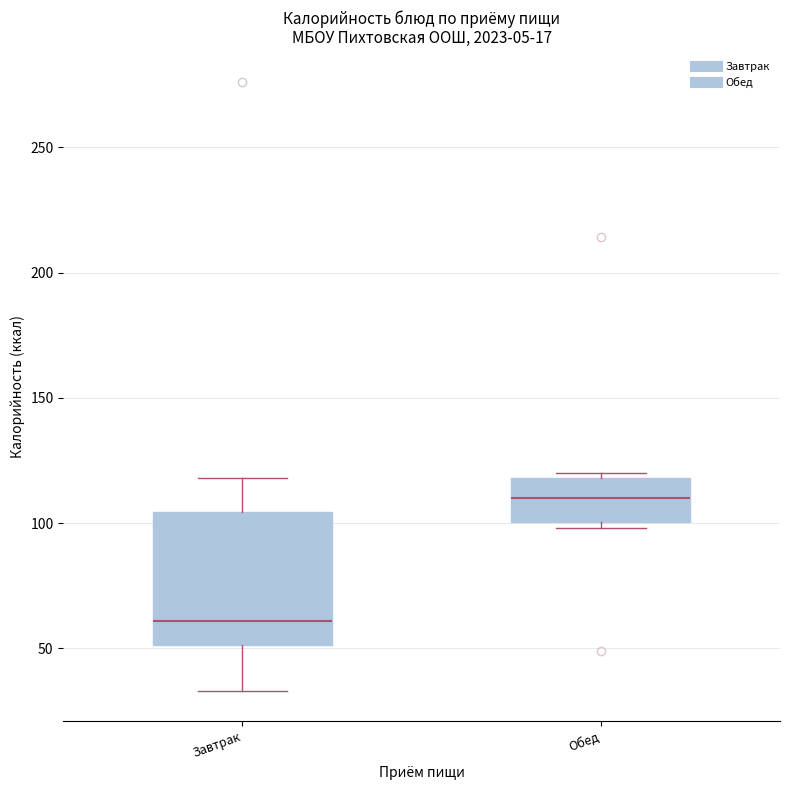

Reading left to right, transcribe this box plot: for each box, give where its median line is, the range the box spans, and where its two whiskers end, as read against the y-axis. The values are not printed on the chart, so give them approximately, as read against the axis.

Завтрак: median 60, box 50 to 105, whiskers 35 to 120
Обед: median 110, box 100 to 120, whiskers 100 (just below the box's lower edge) to 120 (just above the box's upper edge)